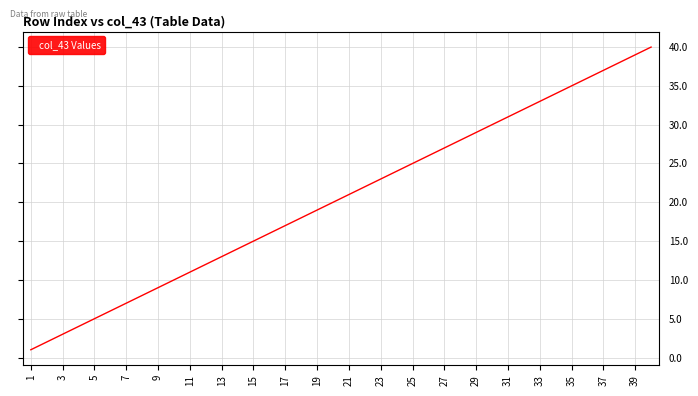

What is the greatest value displayed?

40